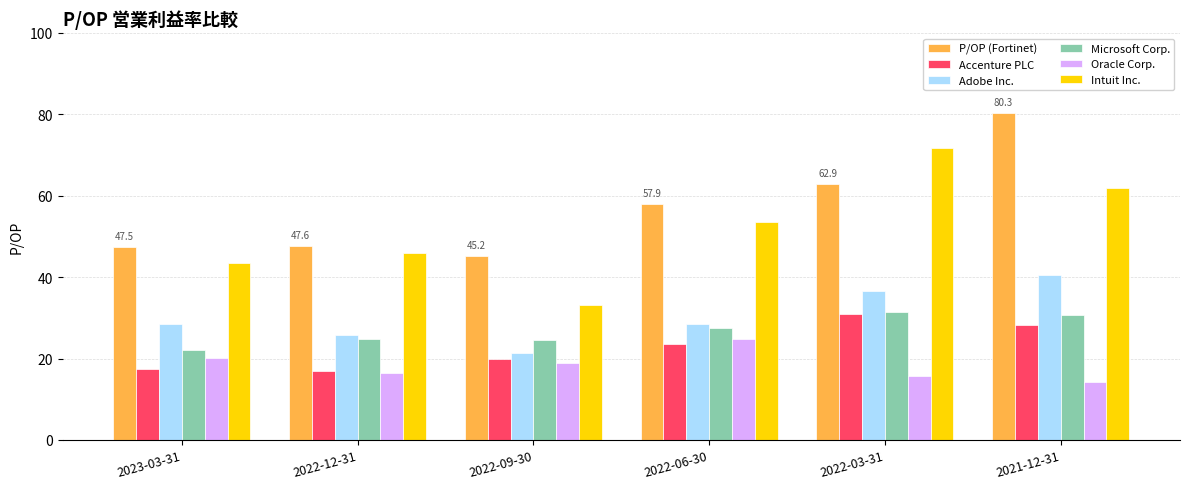

What is the approximate value of Adobe Inc. at 2021-12-31?

40.6